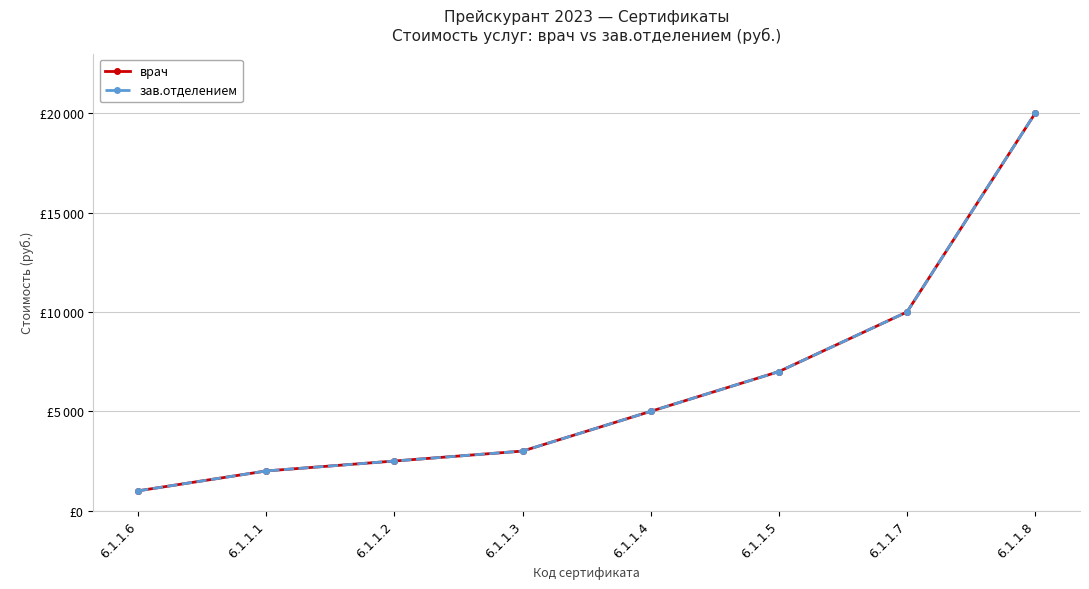

How many lines are shown in the chart?

2